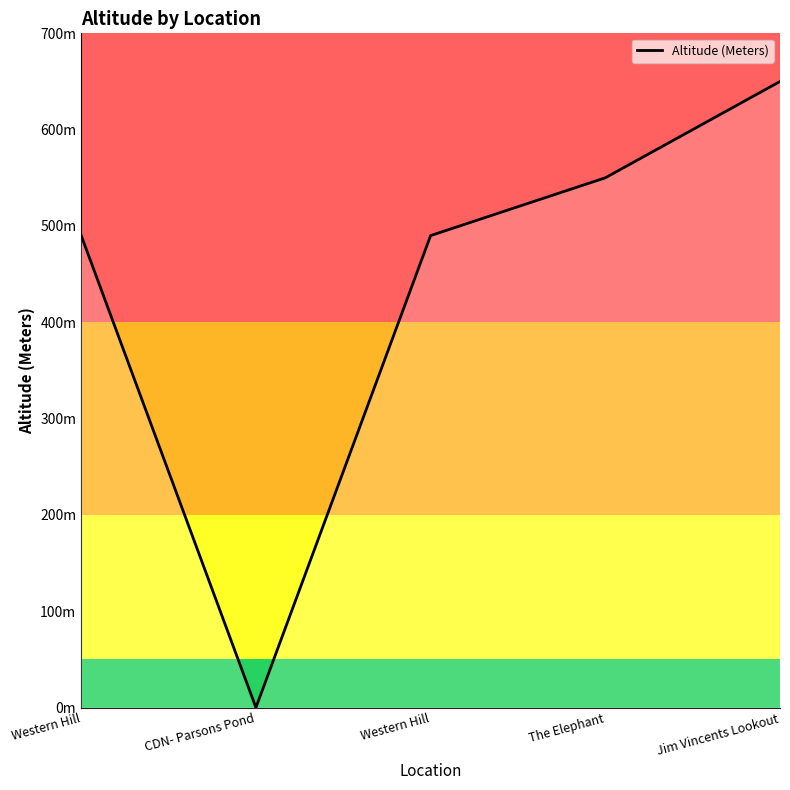

At which label does the data first exceed 490?

The Elephant